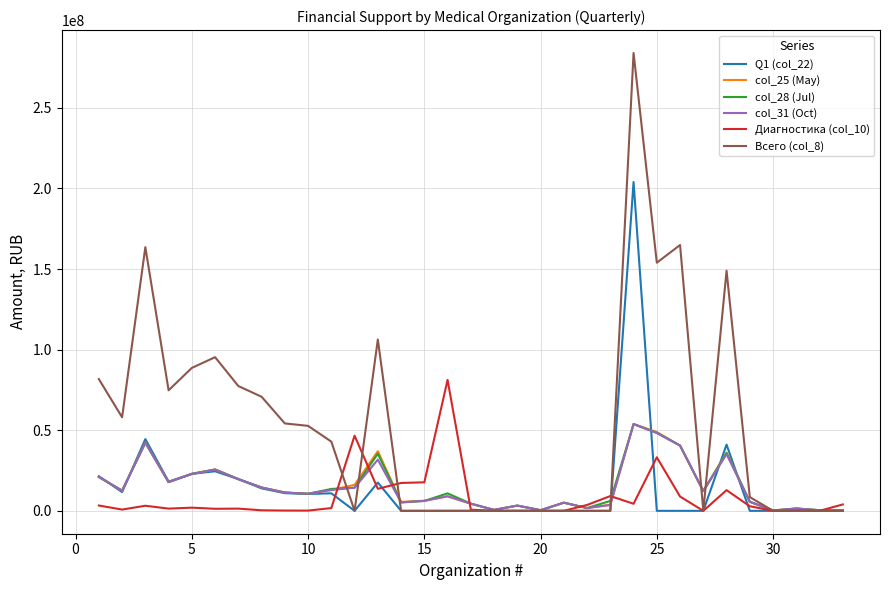

Which series has the largest total across all categories?

Всего (col_8)